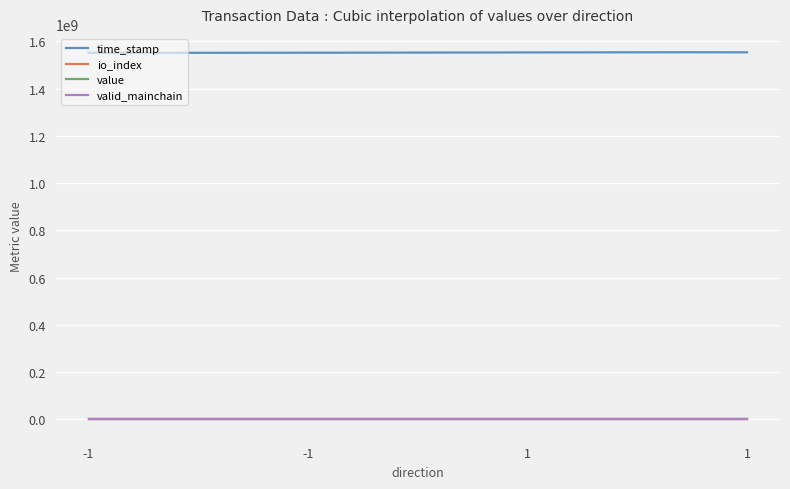

How many categories are shown in the chart?

300